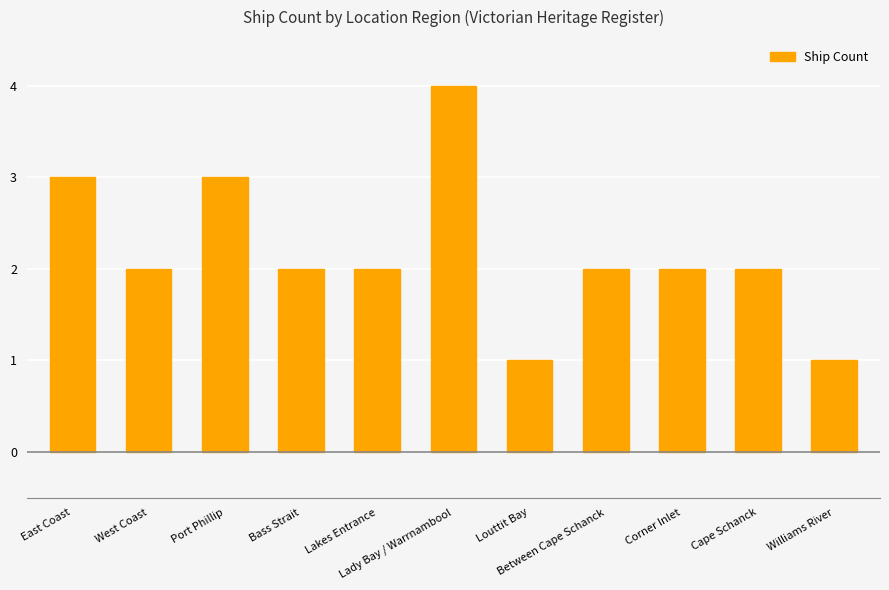

Reading left to right, transcribe all the data shown in this chart.

3	2	3	2	2	4	1	2	2	2	1